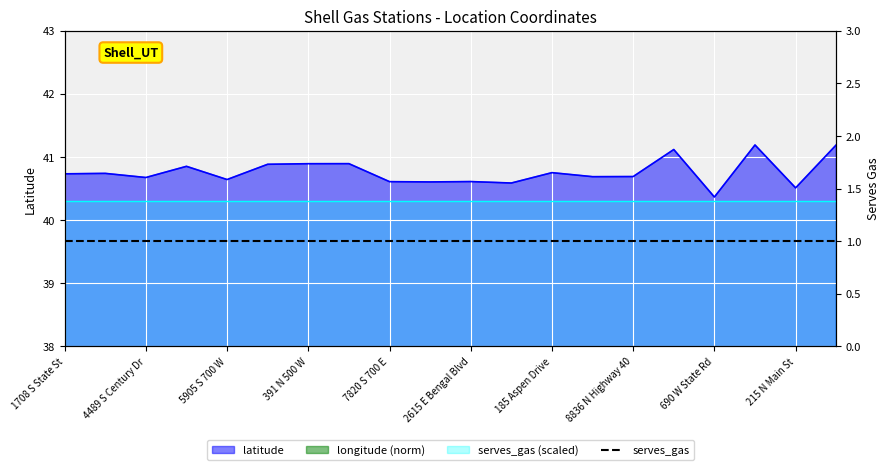

How many lines are shown in the chart?

2